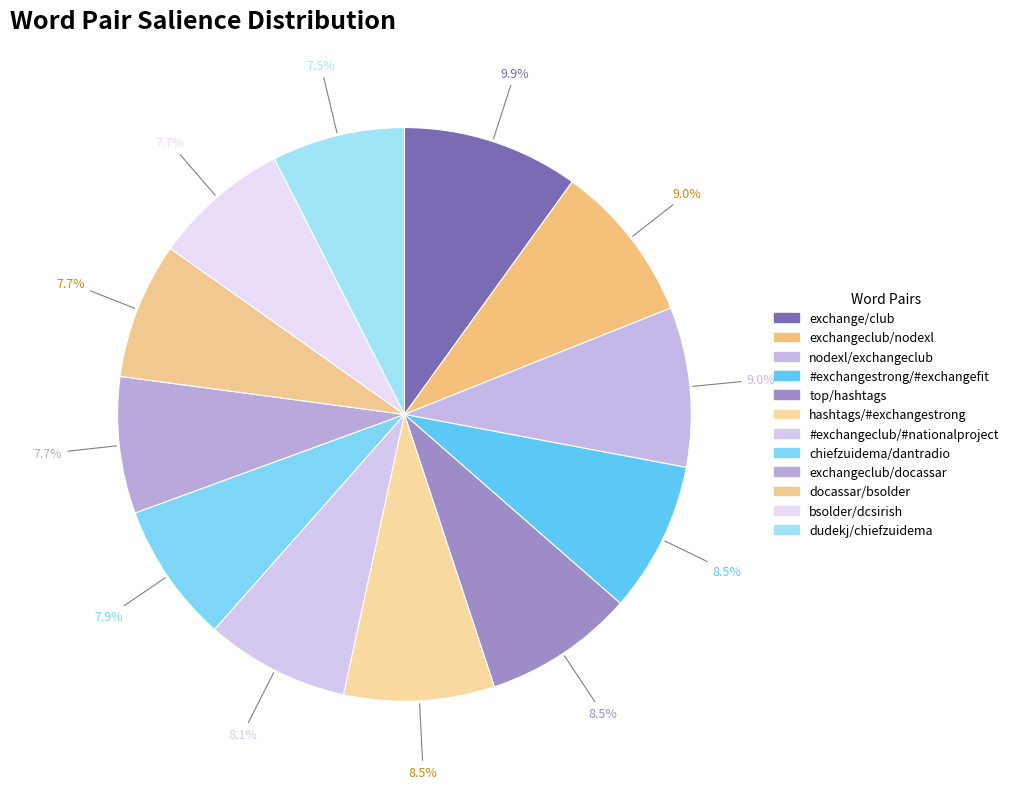

Which category has the biggest portion of the pie?

exchange/club